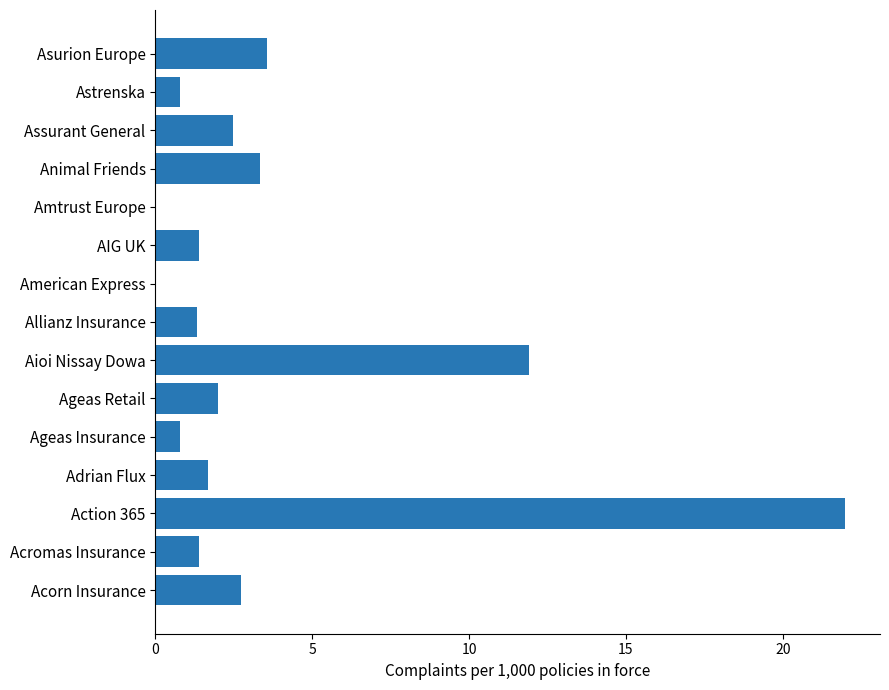

What is the sum of the values at Action 365 and Ageas Retail?

24.0